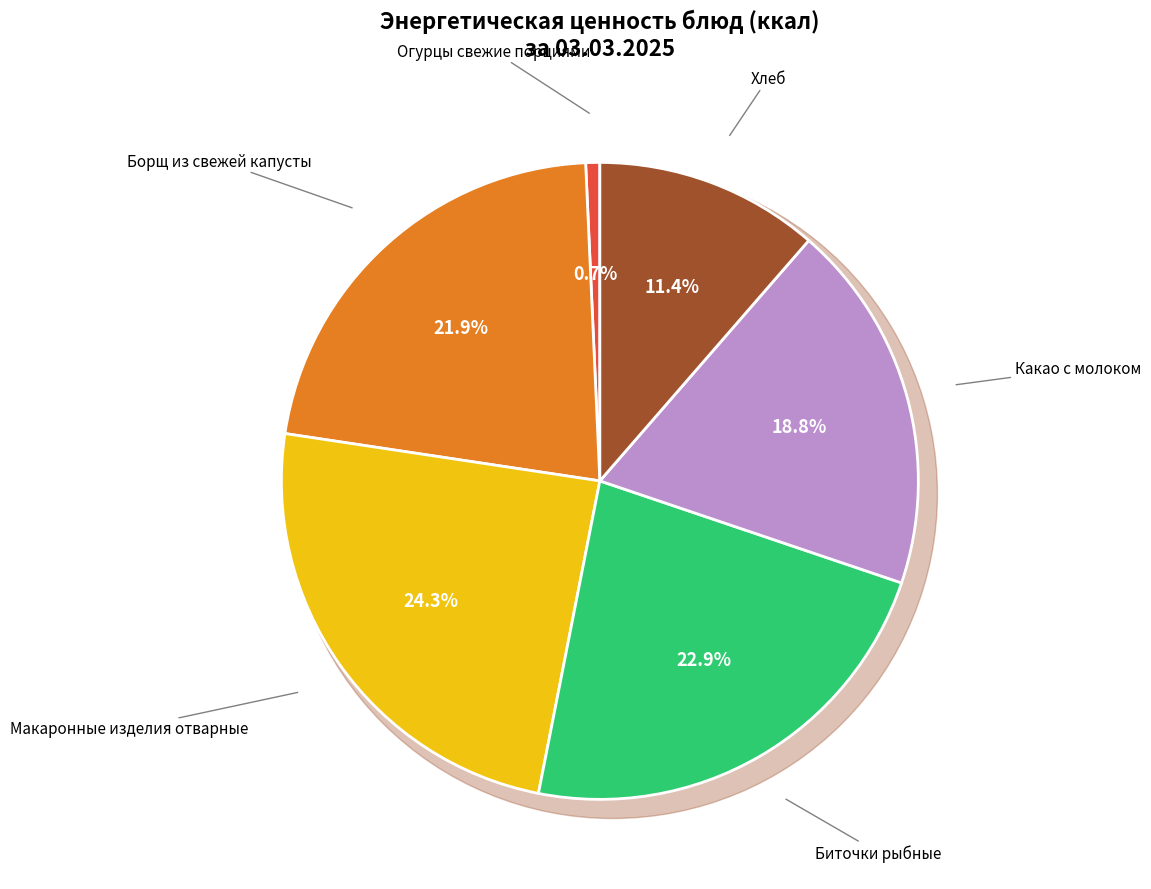

What is the change in value from Огурцы свежие порциями to Макаронные изделия отварные?

+182.0